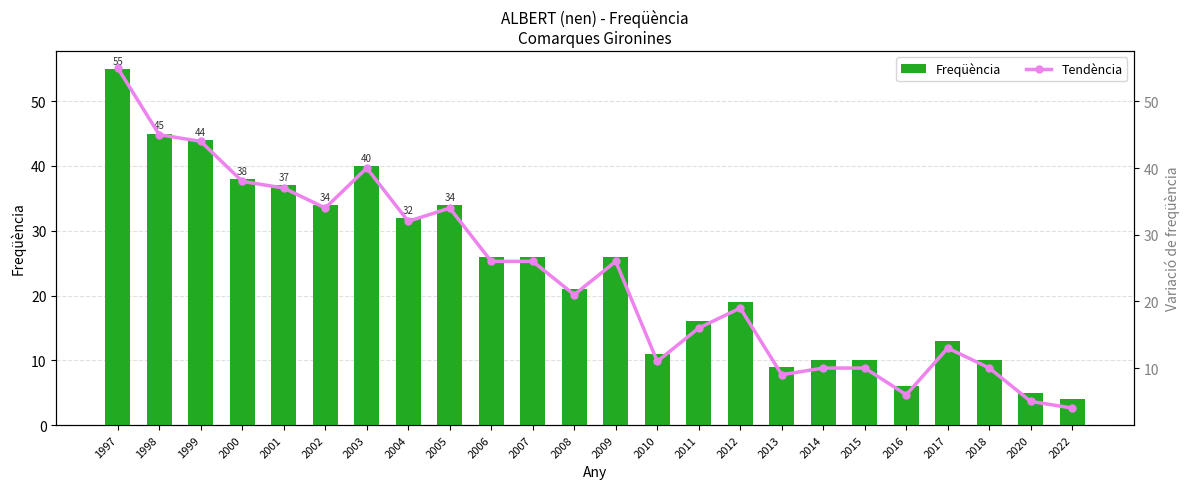

What is the greatest value displayed?

55